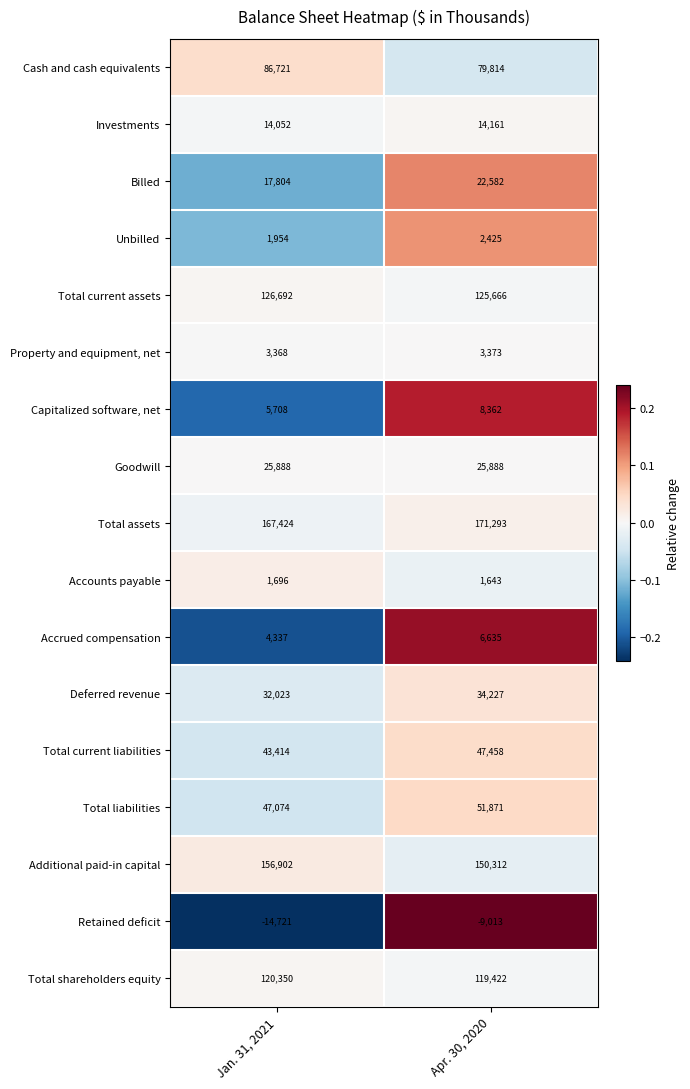

Is it true that Total current liabilities equals 65539 at Jan. 31, 2021?

False